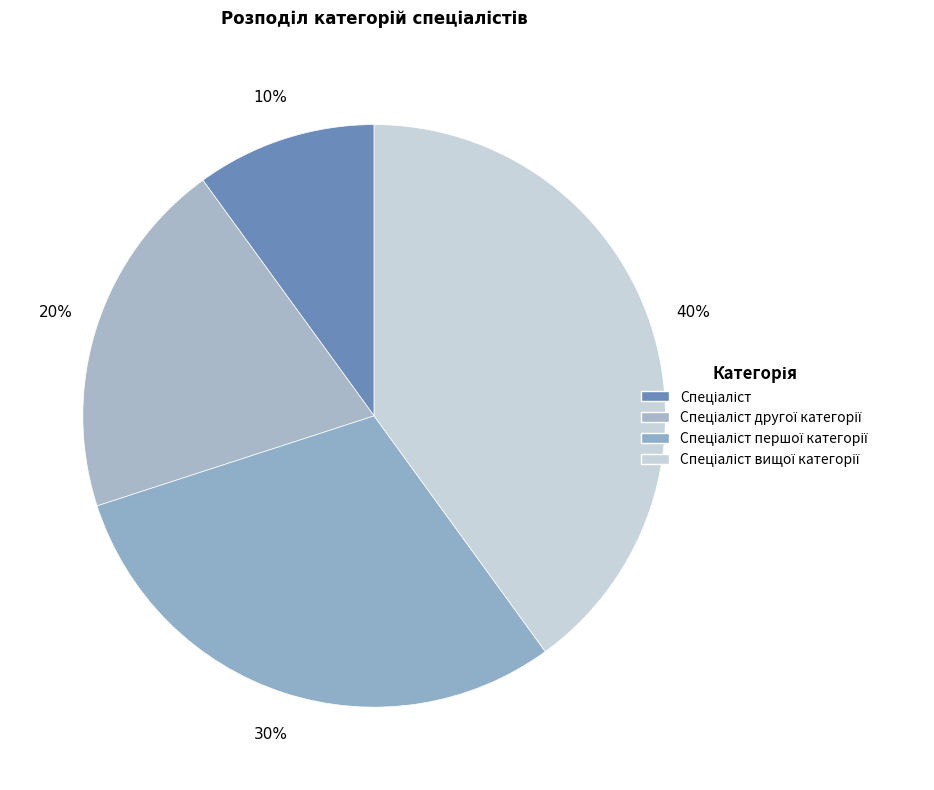

Is there a majority slice in this chart?

No